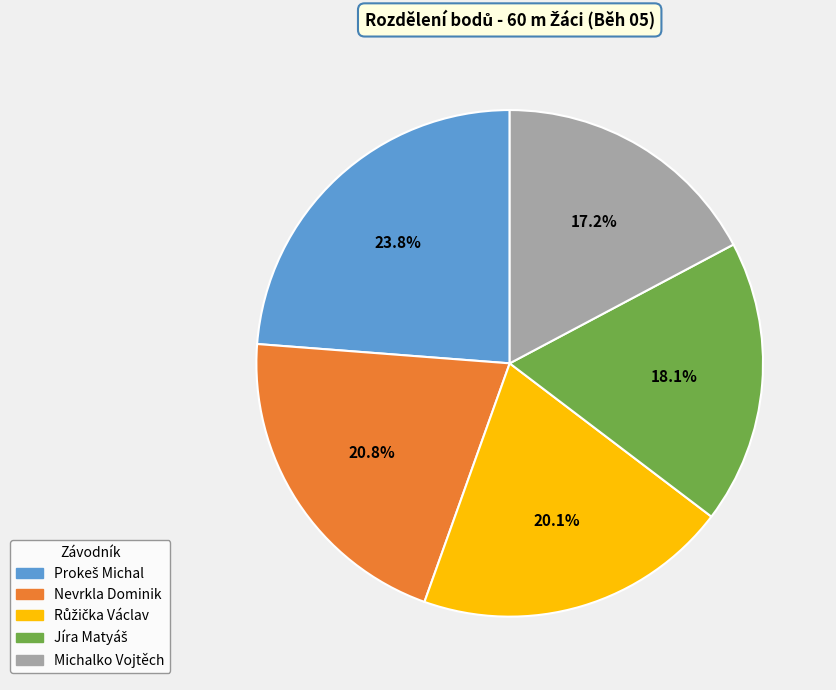

Which slice is the smallest?

Michalko Vojtěch